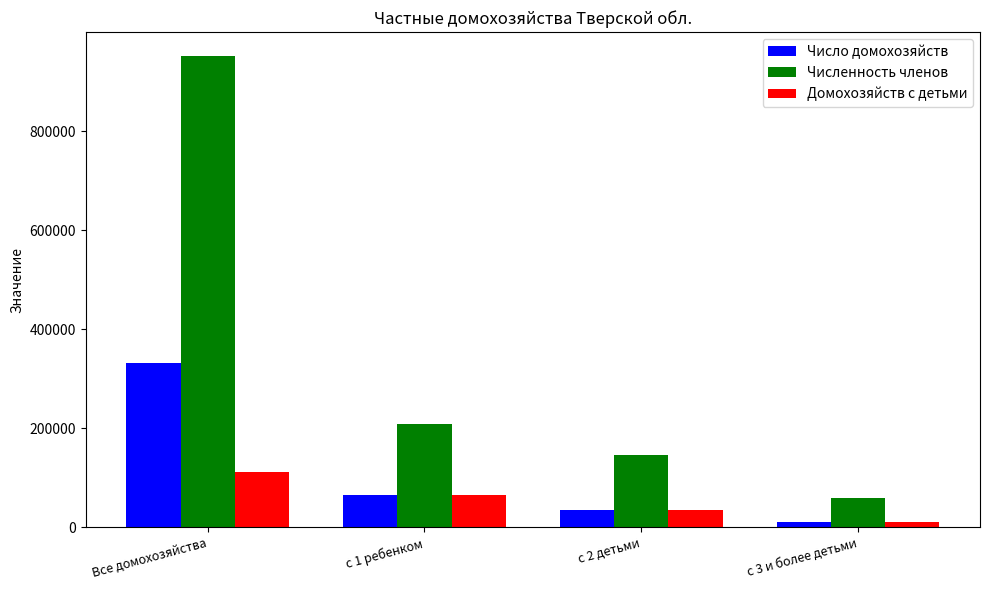

How many data points in Численность членов are less than 208046?

2